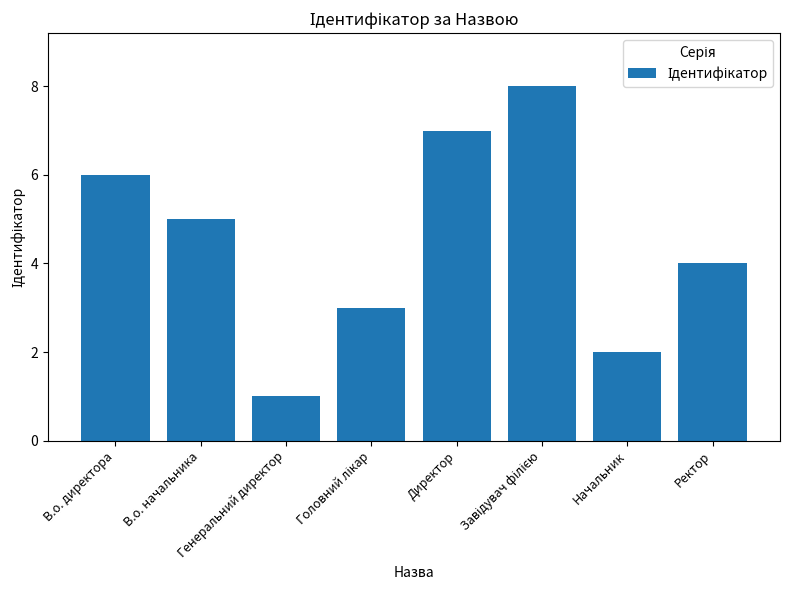

What is the difference between the maximum and minimum values?

7